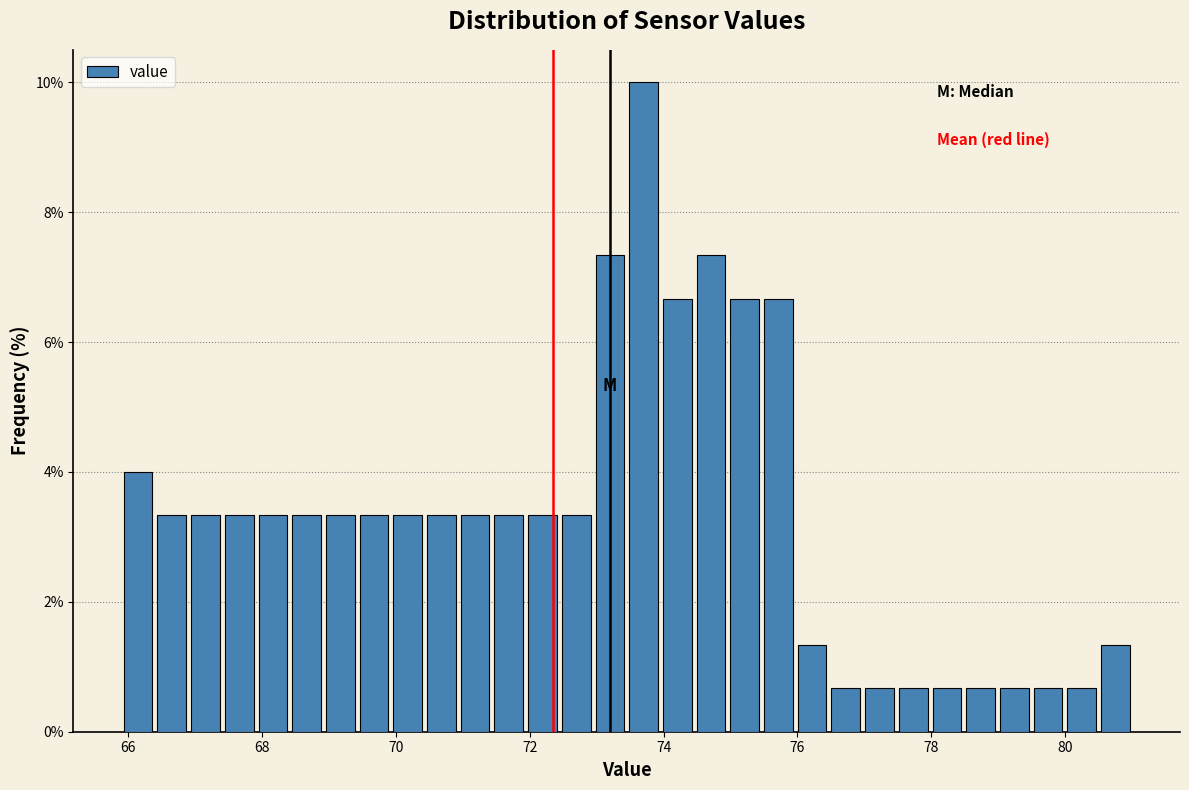

Around what value on the x-axis is the tallest bar? Give the approximate position of its centre, as read against the axis.

73.8